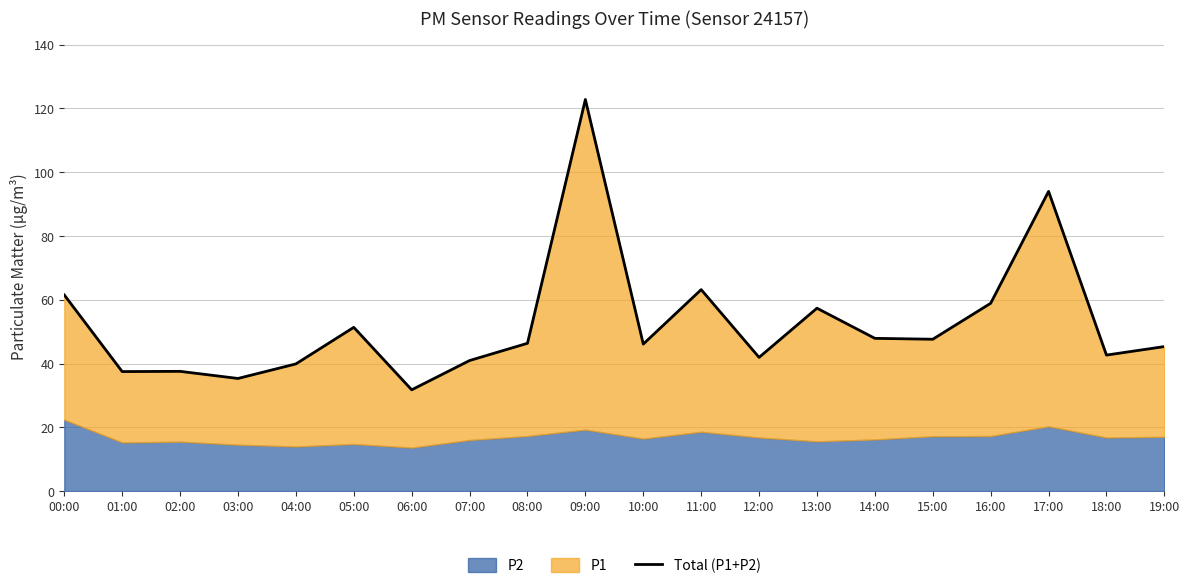

True or false: the data shows 21.8 at 01:00.

False